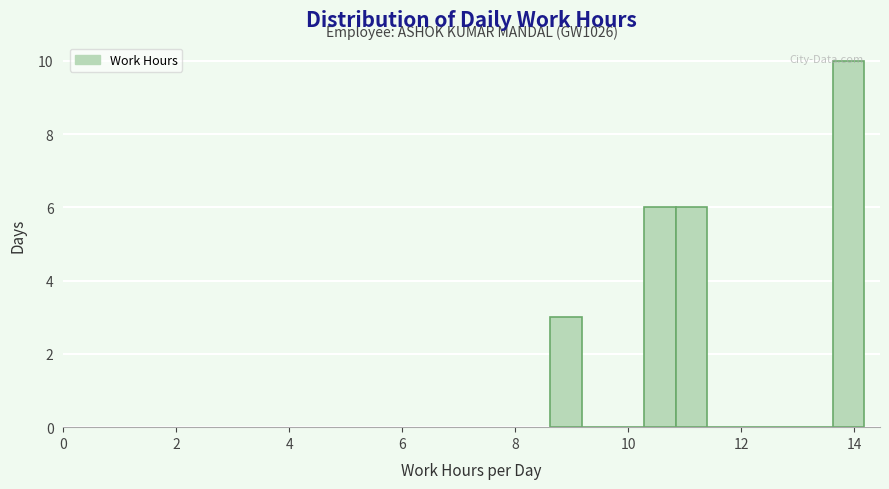

Read against the x-axis, roughly where is the centre of the tallest bar?

14.0